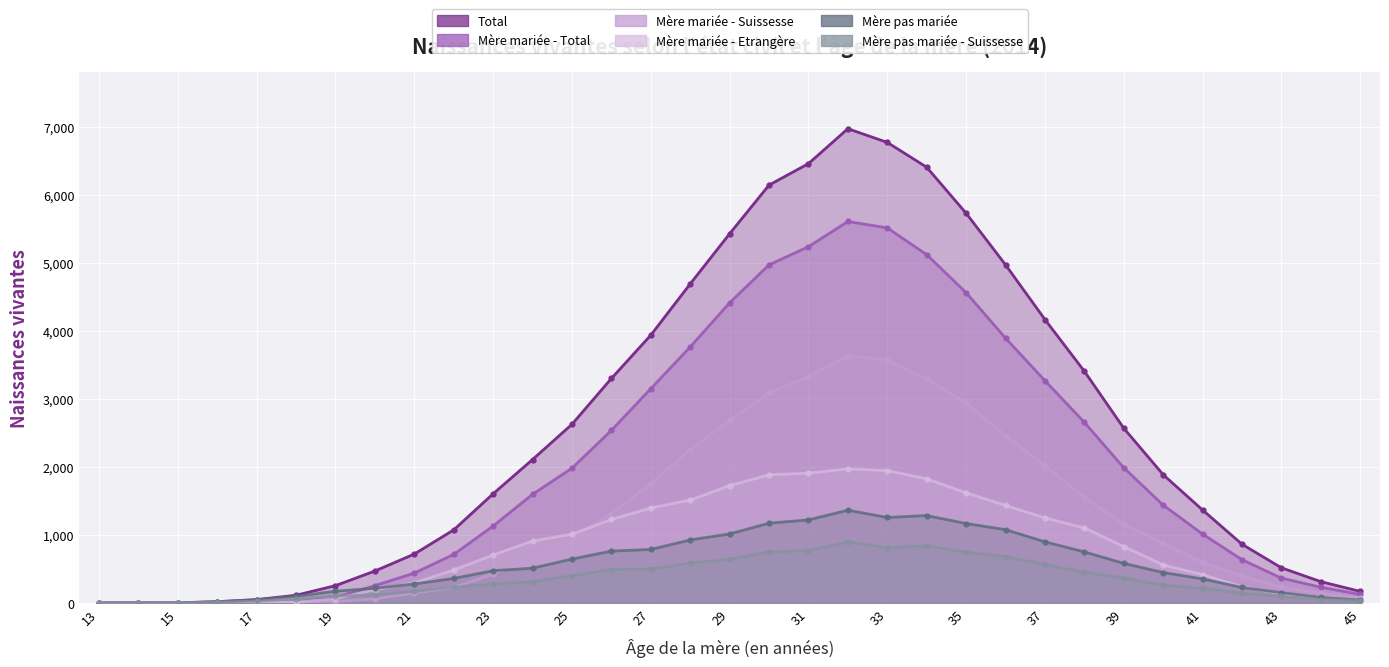

How many times do Mère pas mariée - Suissesse and Mère mariée - Etrangère cross each other?

1